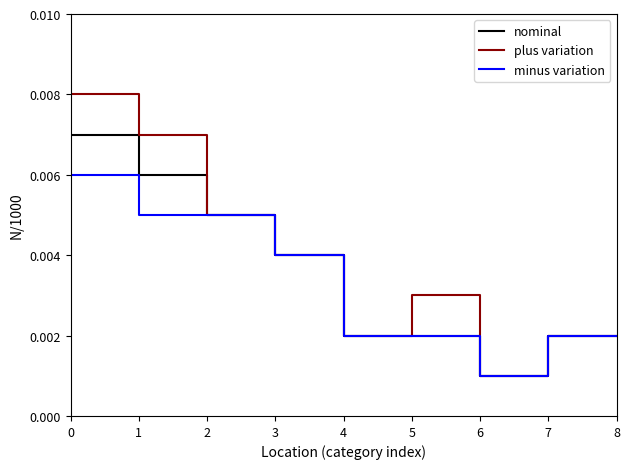

True or false: plus variation and nominal cross at least once.

False